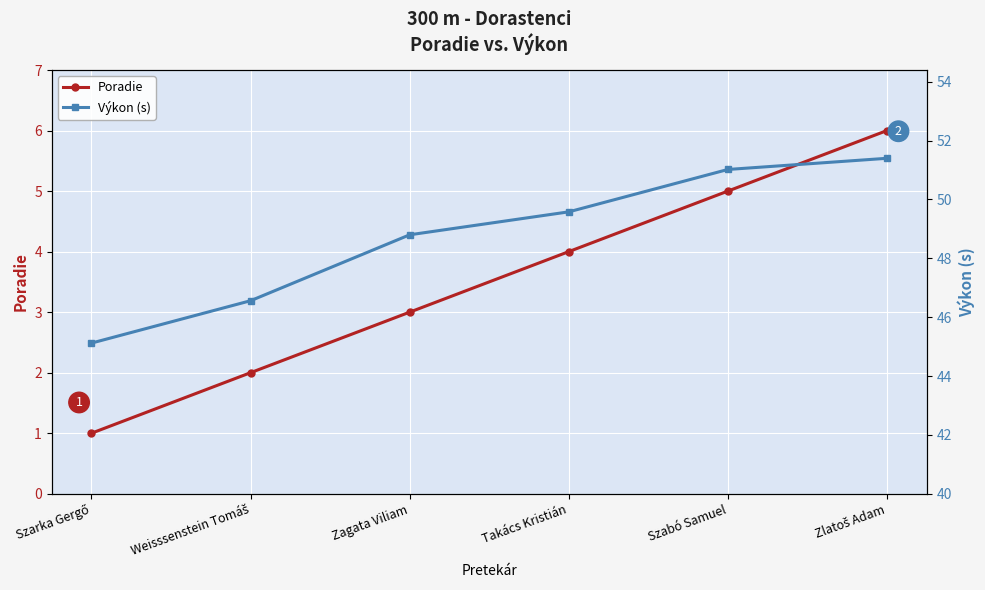

Does the chart display data point markers on the line(s)?

Yes